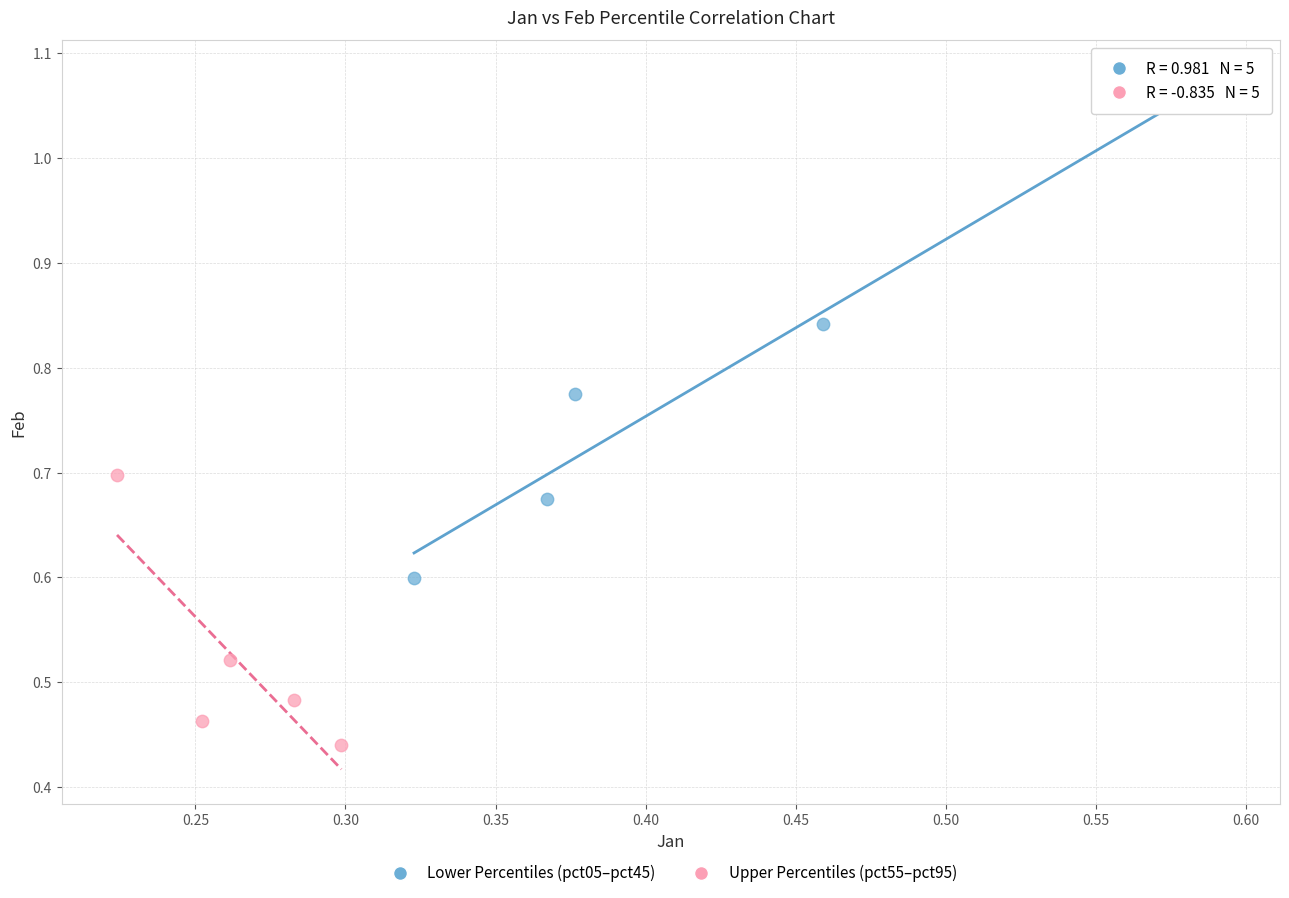

Which series has the largest Y range (max minus min)?

Lower Percentiles (pct05–pct45)